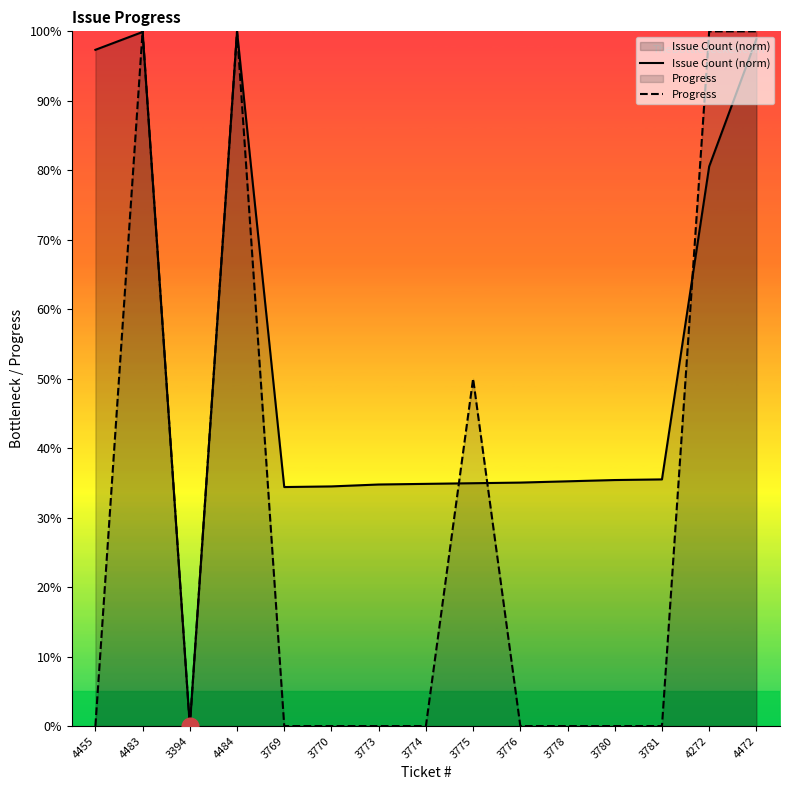

True or false: Progress has a value of 67.0 at 3778.

False